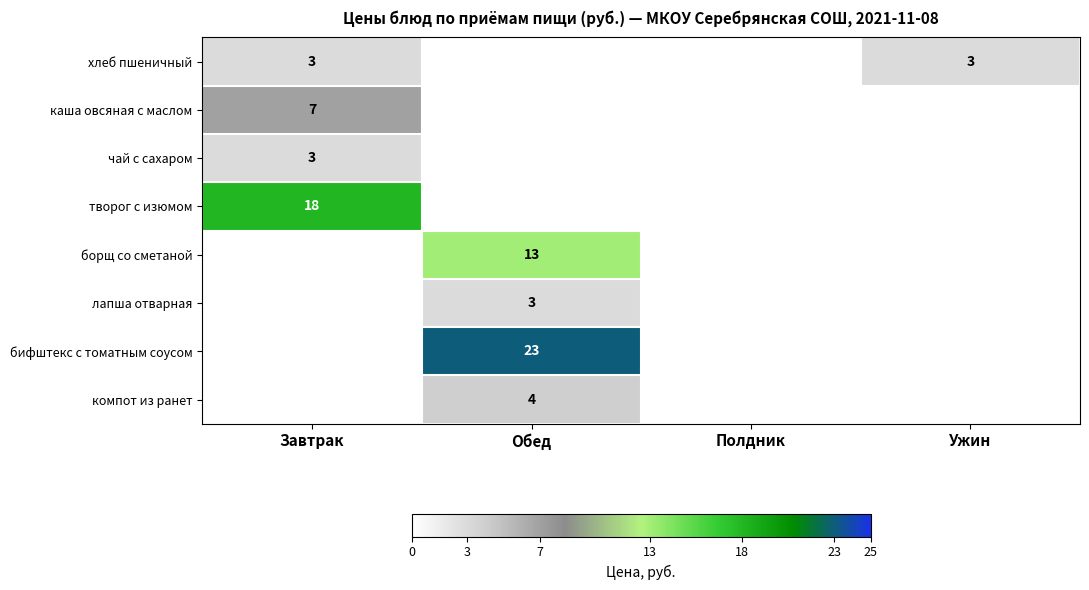

Is it true that творог с изюмом equals 18 at Завтрак?

True